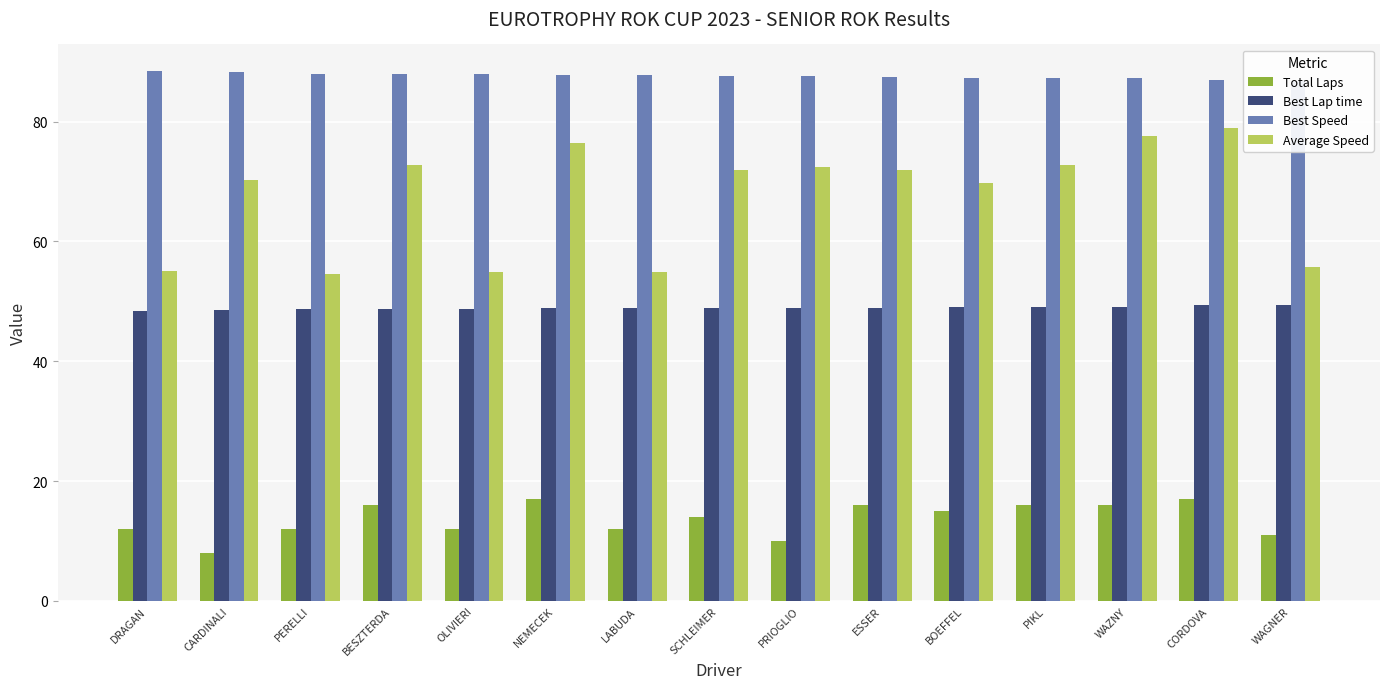

At how many categories does at least one series exceed 68?

15